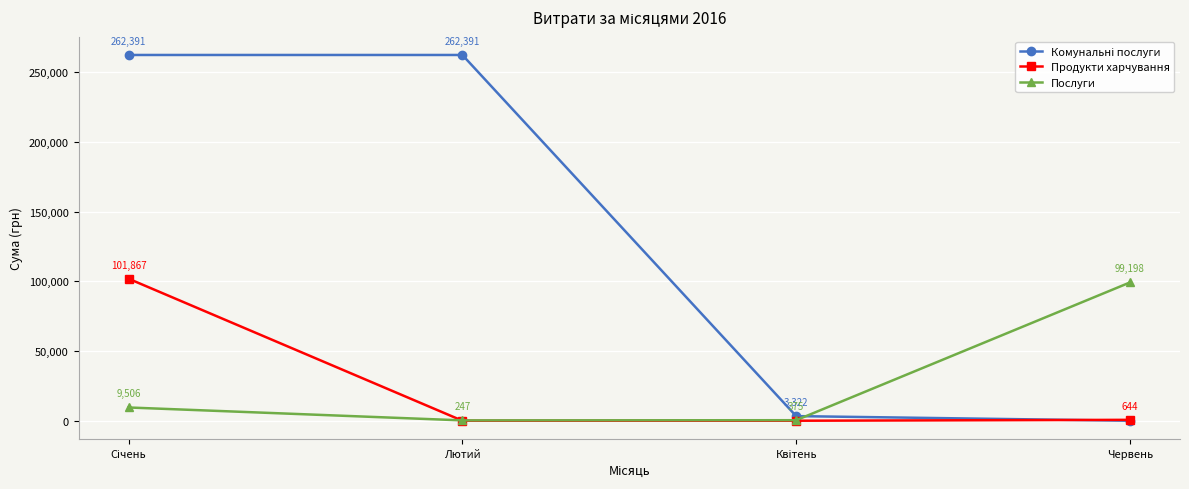

What is the total value across all series at Червень?

99842.0